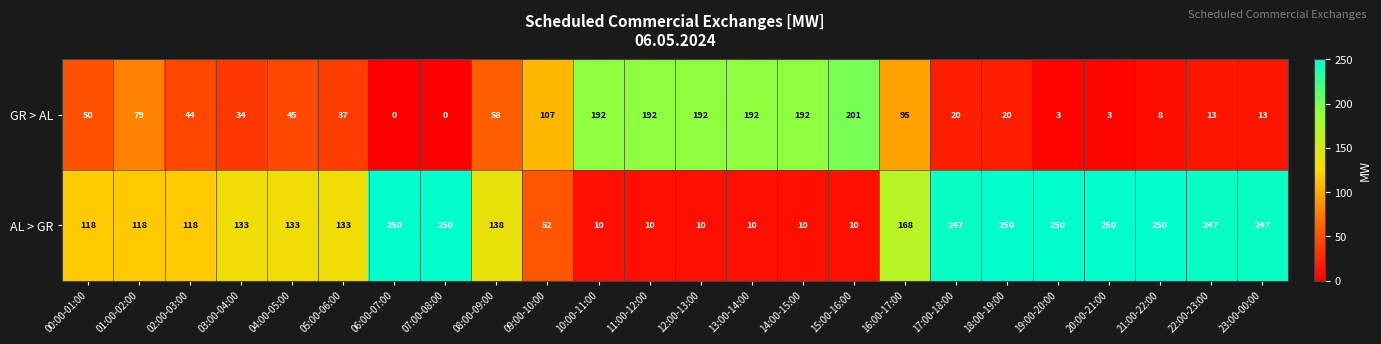

What is the approximate value of GR > AL at 08:00-09:00, to the nearest 10?

60